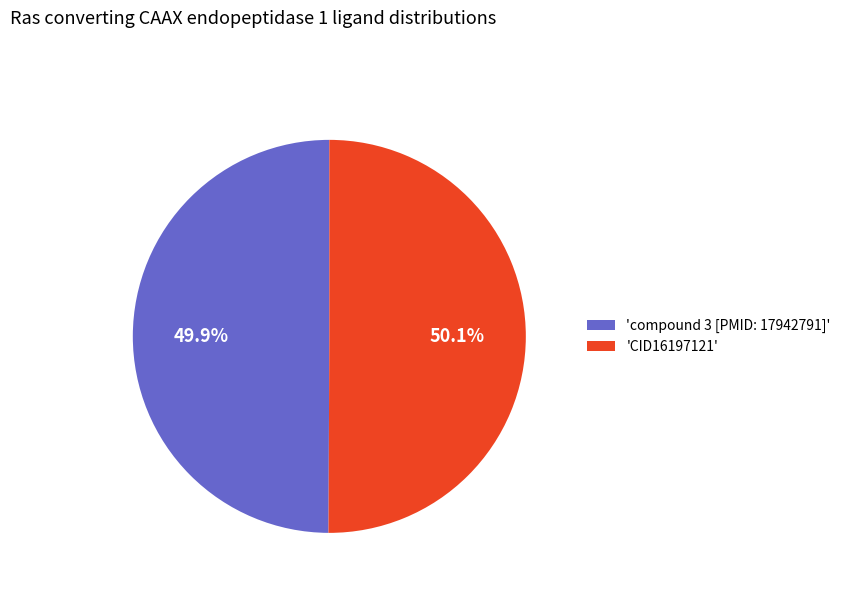

Do 'compound 3 [PMID: 17942791]' and 'CID16197121' together represent more than half of the pie?

Yes